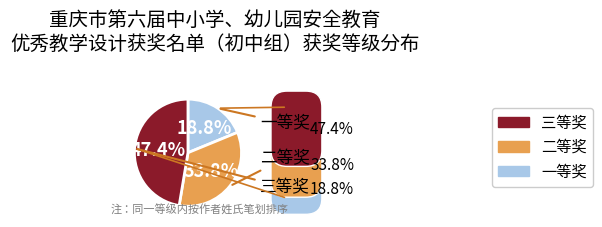

Is 一等奖 the majority of the pie?

No